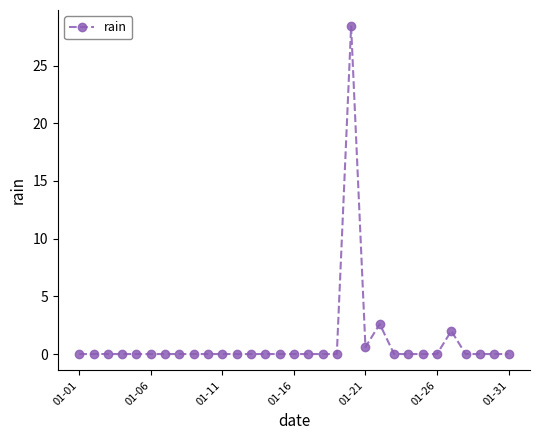

True or false: there are more than 2 points higher than both neighbors.

True